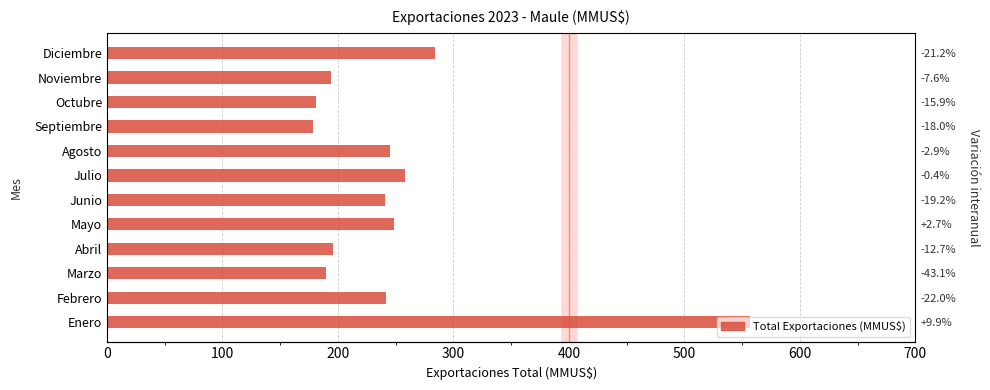

How many categories are shown in the chart?

12